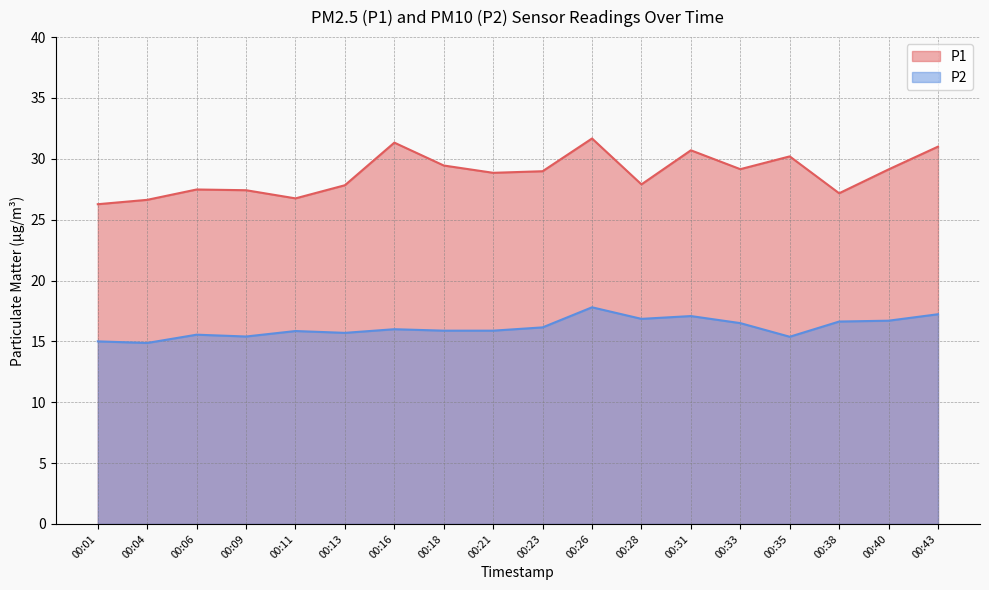

Read the P2 value at 00:31.

17.1